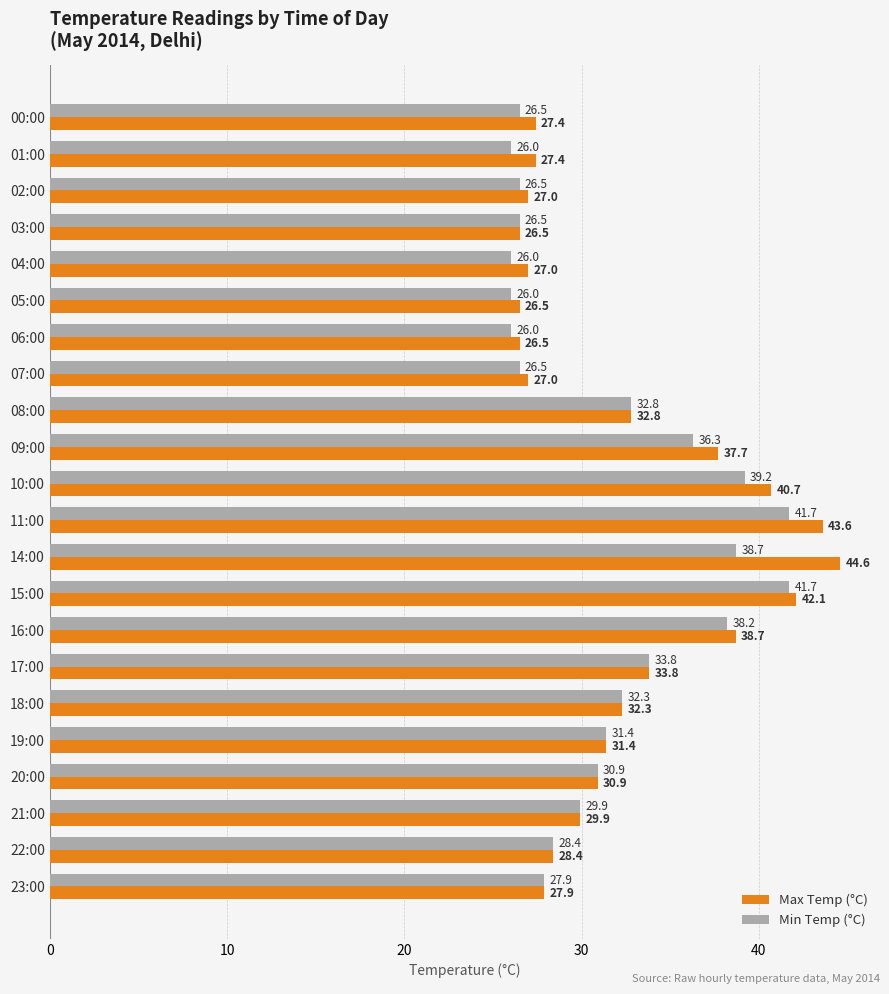

Is the value of Min Temp (°C) at 03:00 greater than the value of Max Temp (°C) at 00:00?

No